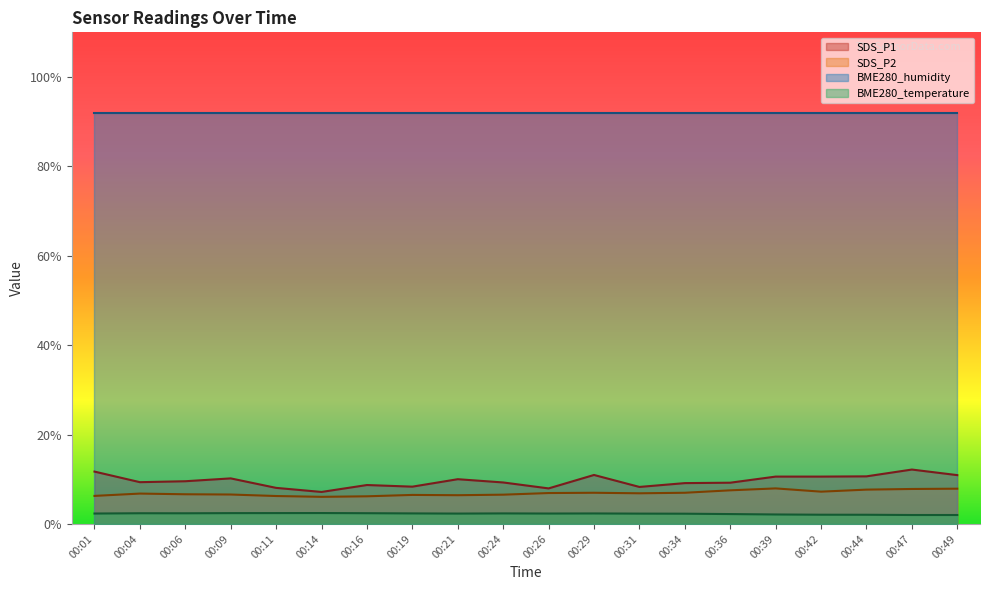

How many distinct data groups are displayed?

4